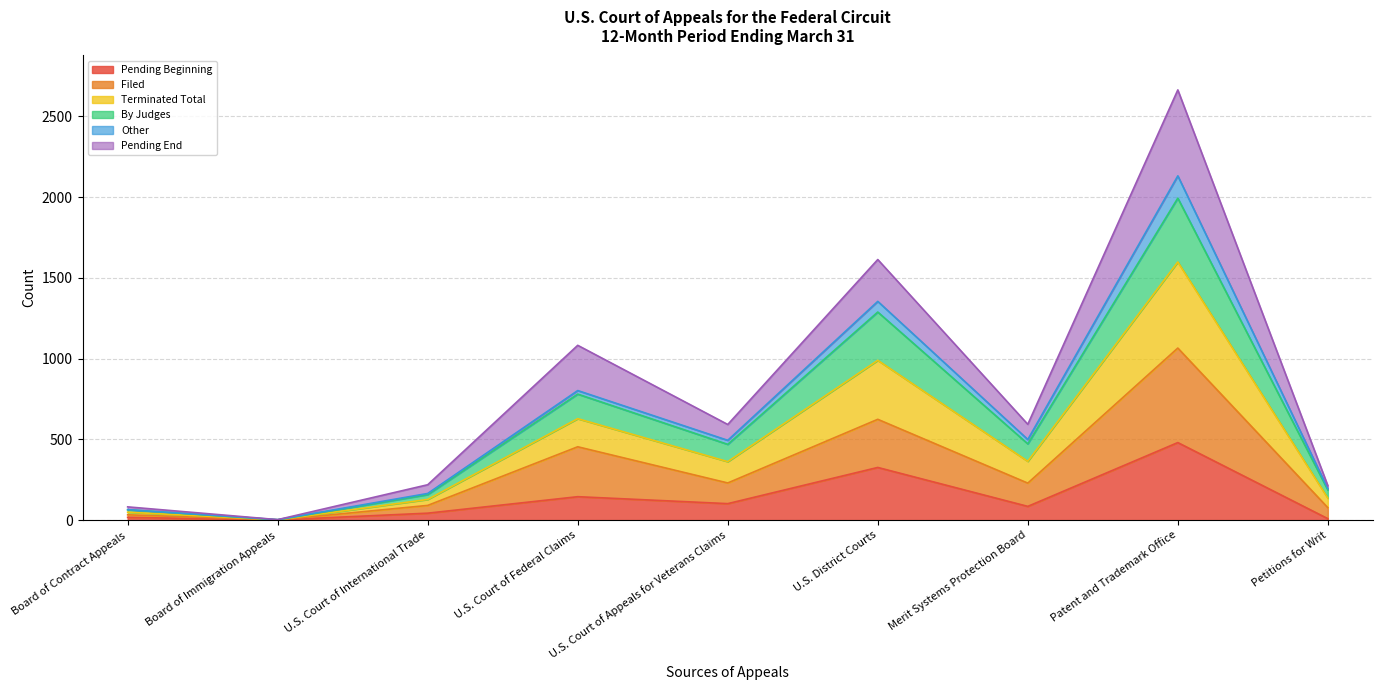

What is the value of the Pending End point at the 2nd from the left?

3